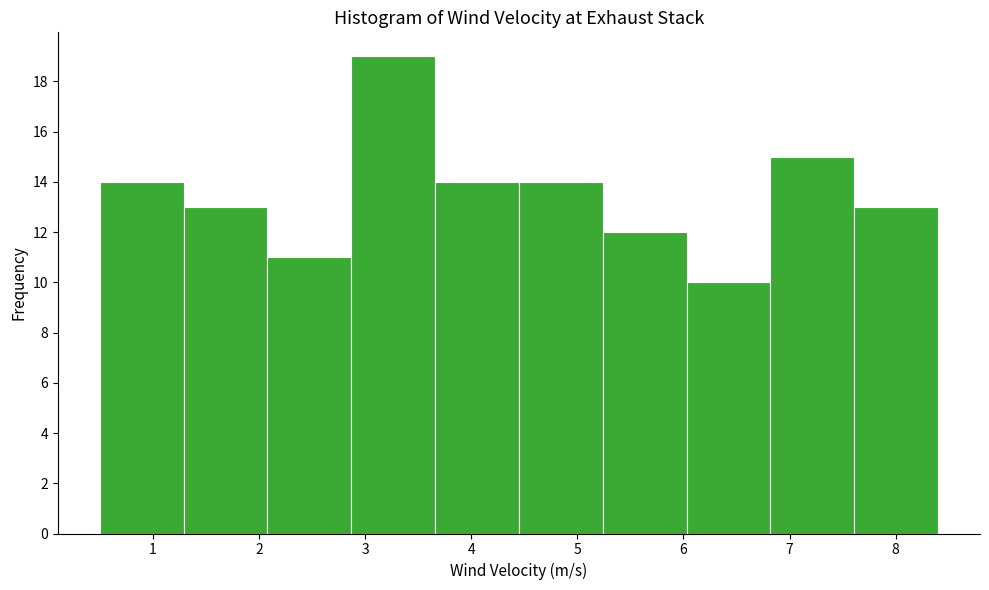

Reading left to right, transcribe this chart: for each bar, give the range it covers on the x-axis and its height. Neither the bar edges nor the heights are printed on the chart, so give them approximately, as read against the axes.

0.50 to 1.29: 14
1.29 to 2.08: 13
2.08 to 2.87: 11
2.87 to 3.66: 19
3.66 to 4.45: 14
4.45 to 5.24: 14
5.24 to 6.03: 12
6.03 to 6.82: 10
6.82 to 7.61: 15
7.61 to 8.40: 13